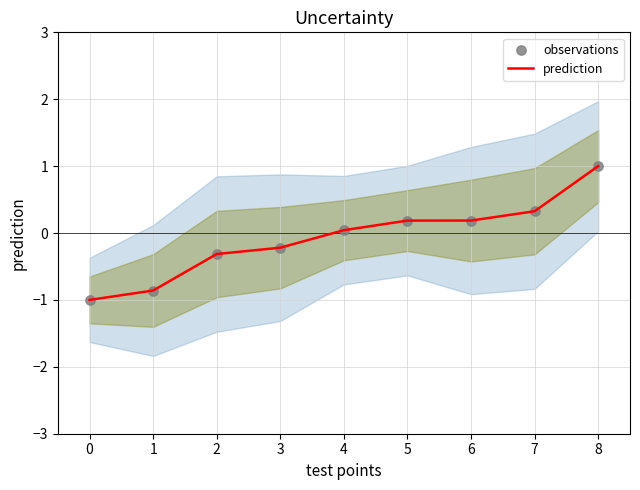

The value of prediction at 0 is -1.0. True or false?

True